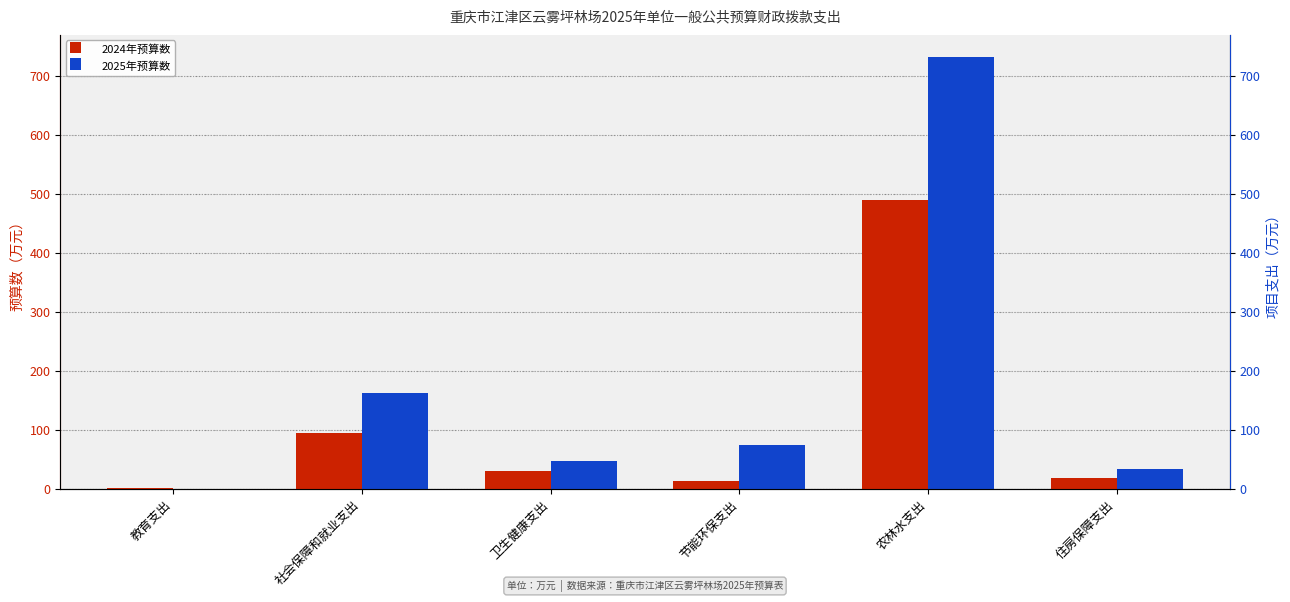

Rank the series by their average value, from highest to lowest.

2025年预算数, 2024年预算数